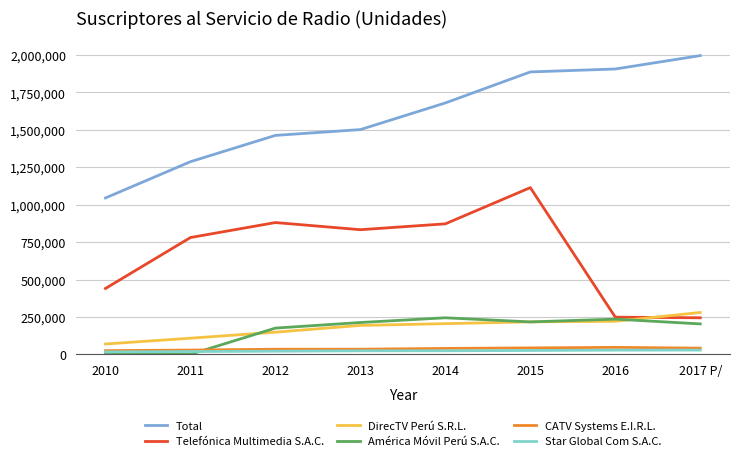

What position from the right is 2010?

8